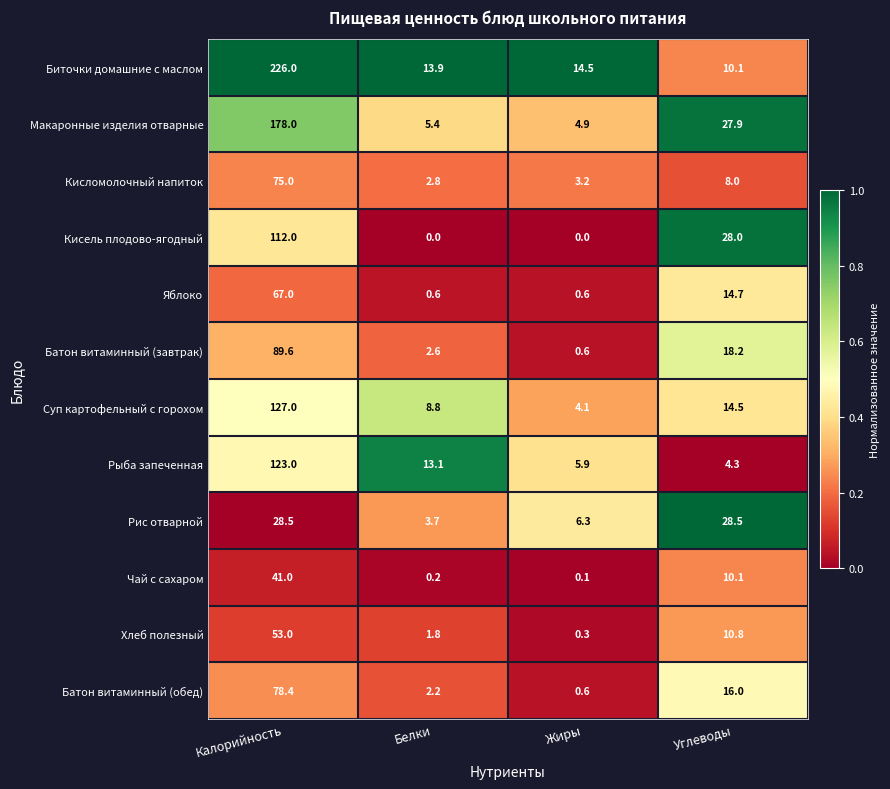

At which category is the sum across all series the highest?

Калорийность